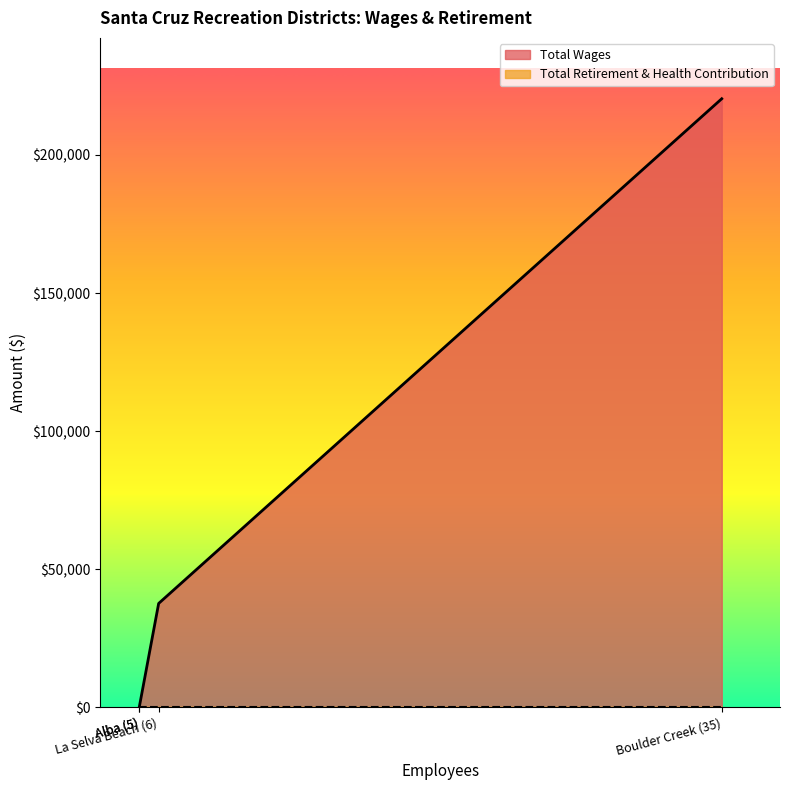

Which label corresponds to the smallest value in the chart?

Alba (5)